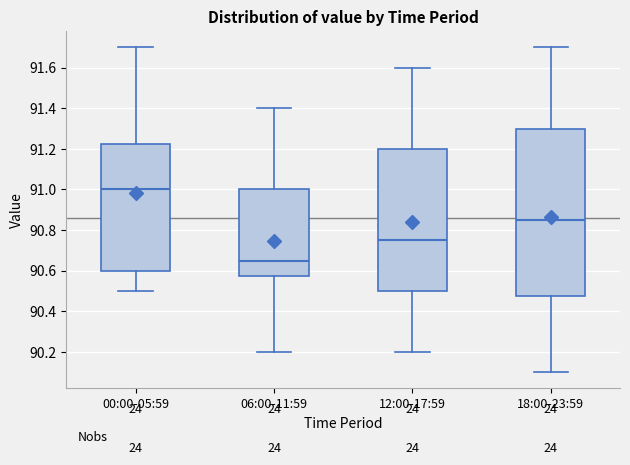

Reading left to right, transcribe this box plot: for each box, give where its median line is, the range the box spans, and where its two whiskers end, as read against the y-axis. The values are not printed on the chart, so give them approximately, as read against the axis.

00:00-05:59: median 91.00, box 90.60 to 91.22, whiskers 90.50 to 91.70
06:00-11:59: median 90.66, box 90.58 to 91.00, whiskers 90.20 to 91.40
12:00-17:59: median 90.76, box 90.50 to 91.20, whiskers 90.20 to 91.60
18:00-23:59: median 90.86, box 90.48 to 91.30, whiskers 90.10 to 91.70